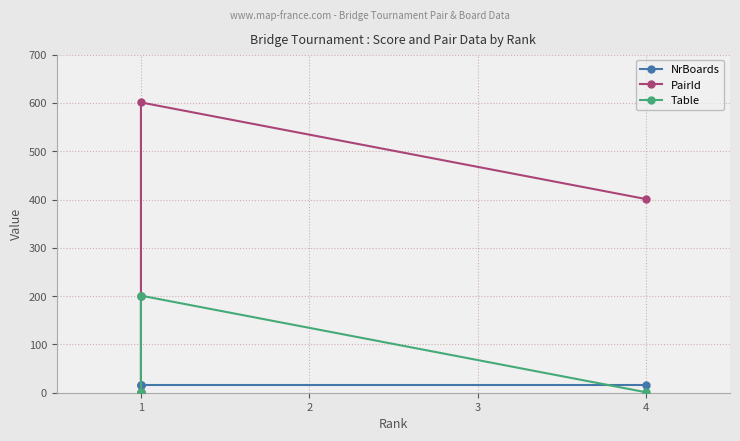

How many lines are shown in the chart?

3